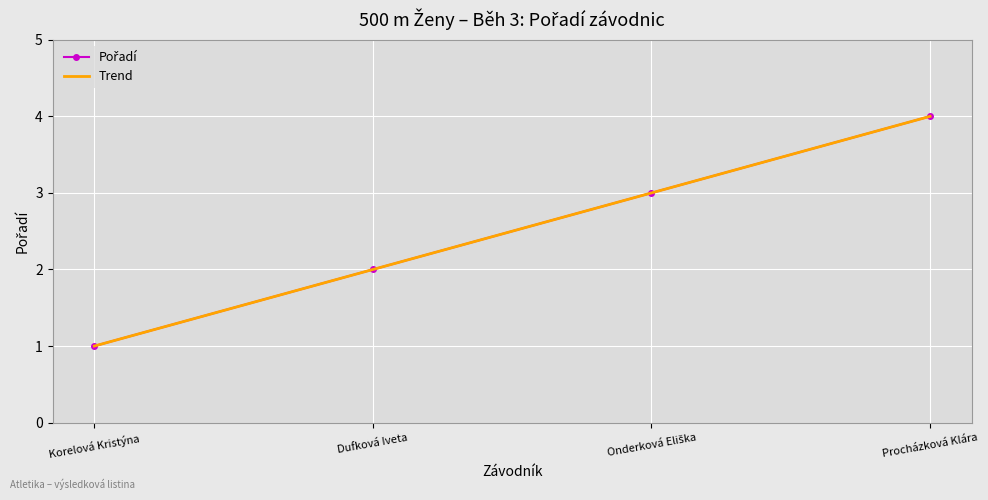

What is the total value across all series at Dufková Iveta?

4.0